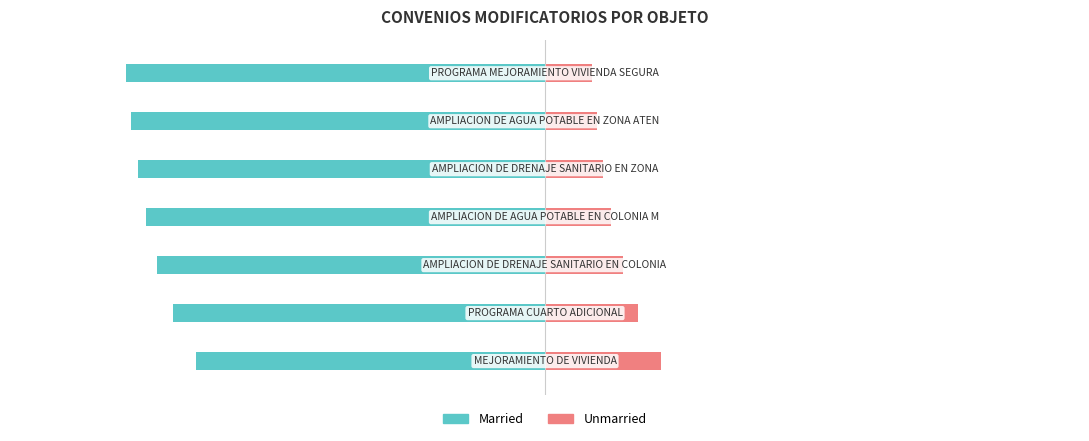

List the labels in order of Married value, smallest first.

6, 5, 4, 3, 2, 1, 0